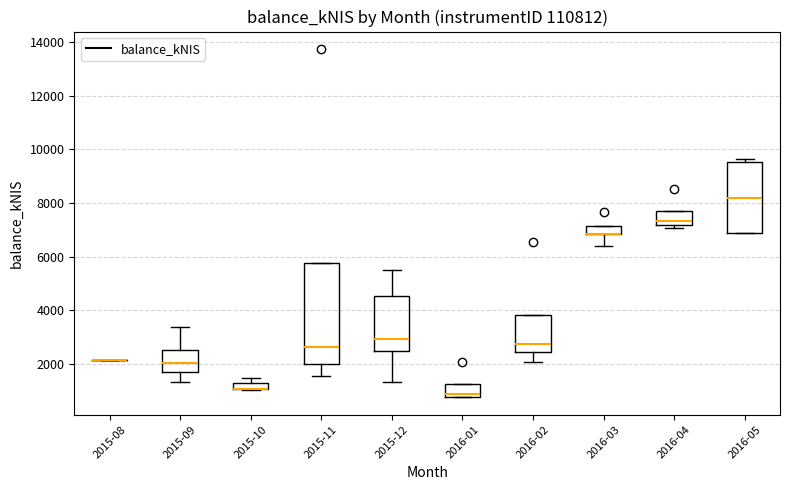

Which box is the tallest, from its lower edge to its upper edge?

2015-11